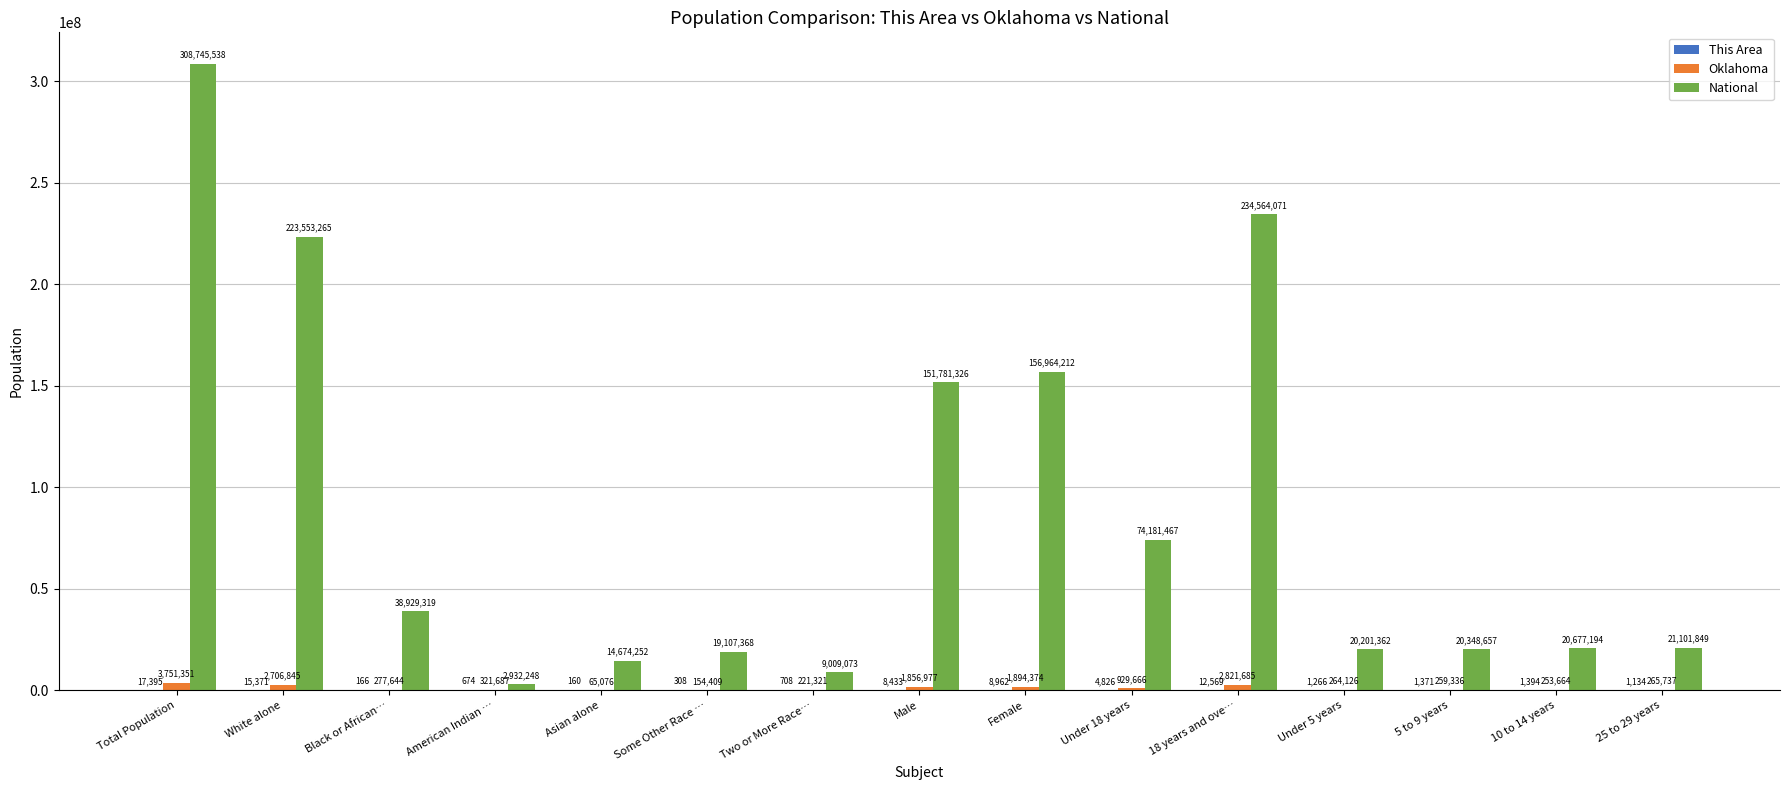

At which category does the chart reach its peak across all series?

Total Population